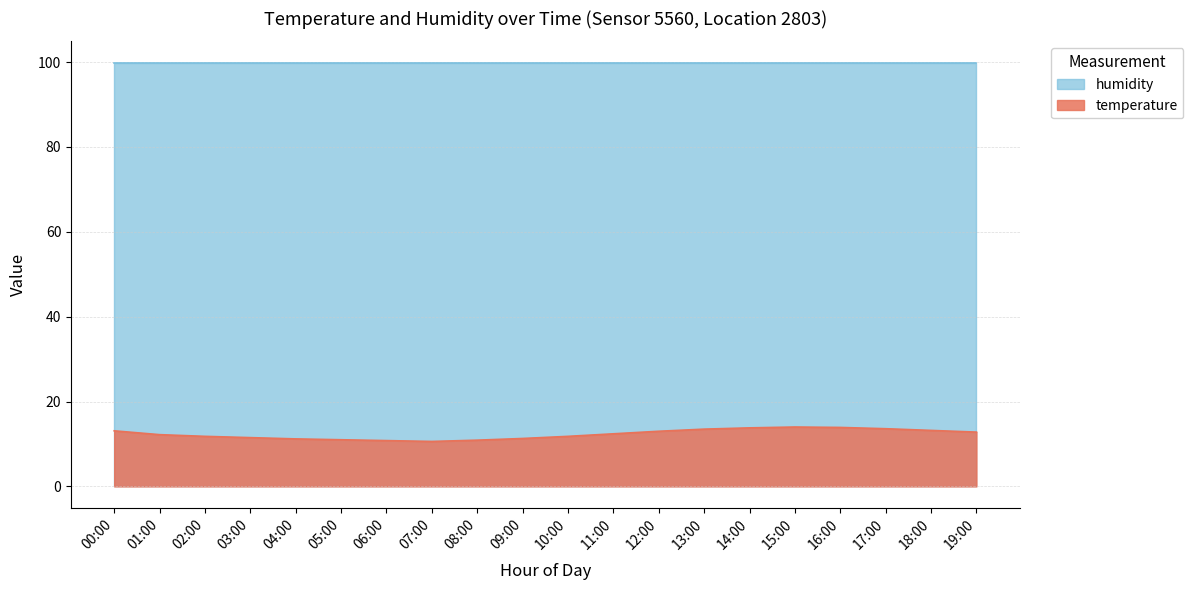

At which category does the data reach its first local valley?

07:00